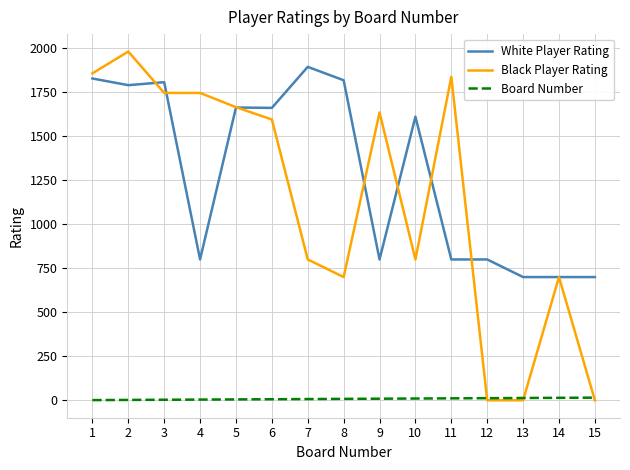

What is the maximum value for White Player Rating?

1894